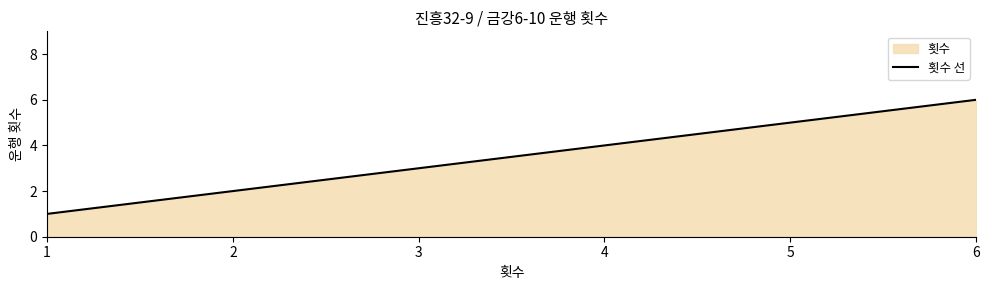

Reading right to left, transcribe all the data shown in this chart.

6=6	5=5	4=4	3=3	2=2	1=1